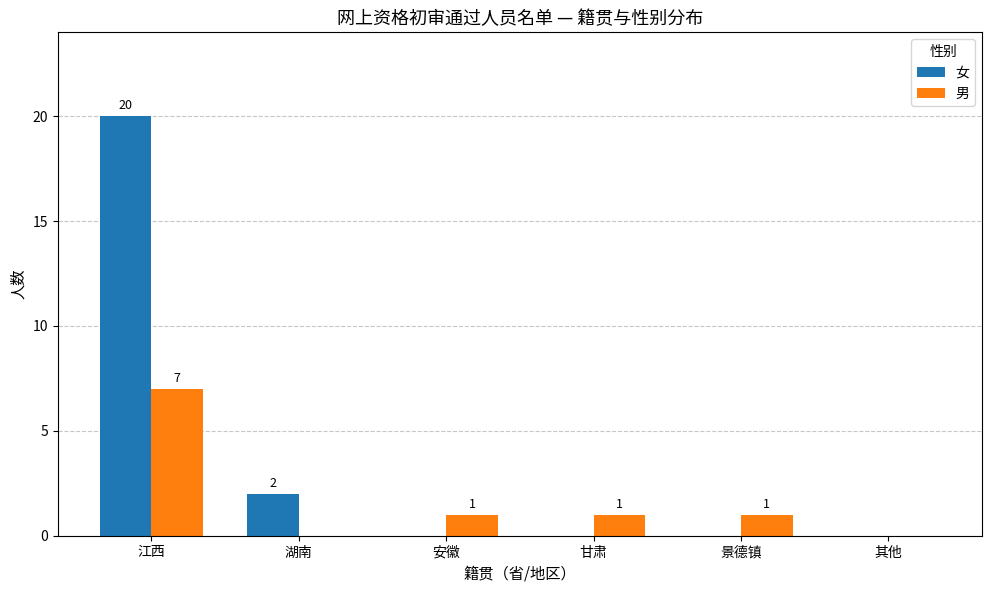

How many categories are shown in the chart?

6